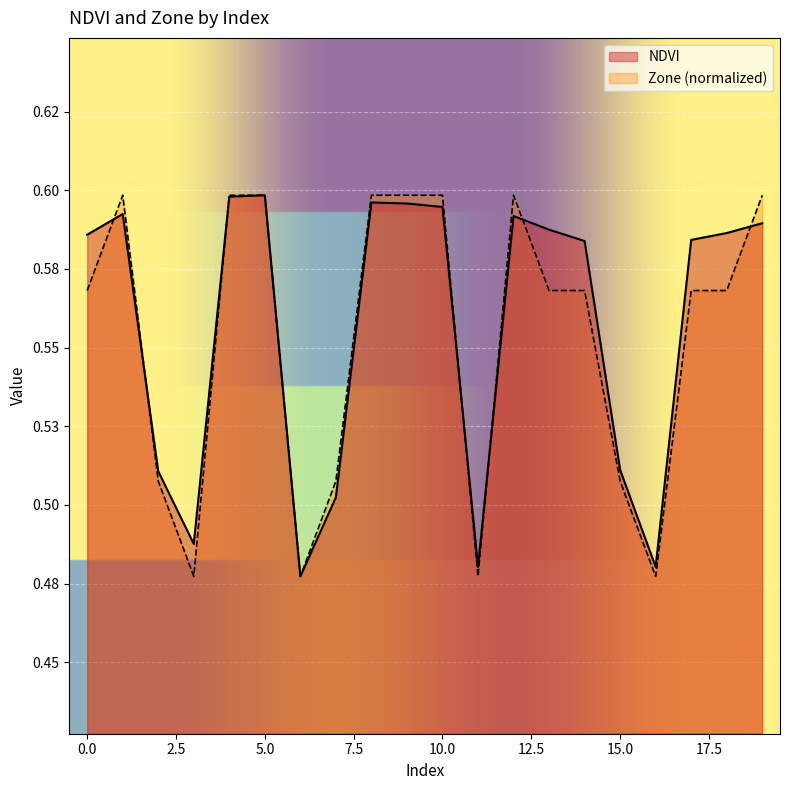

List the series in order of their peak value, lowest first.

NDVI, Zone